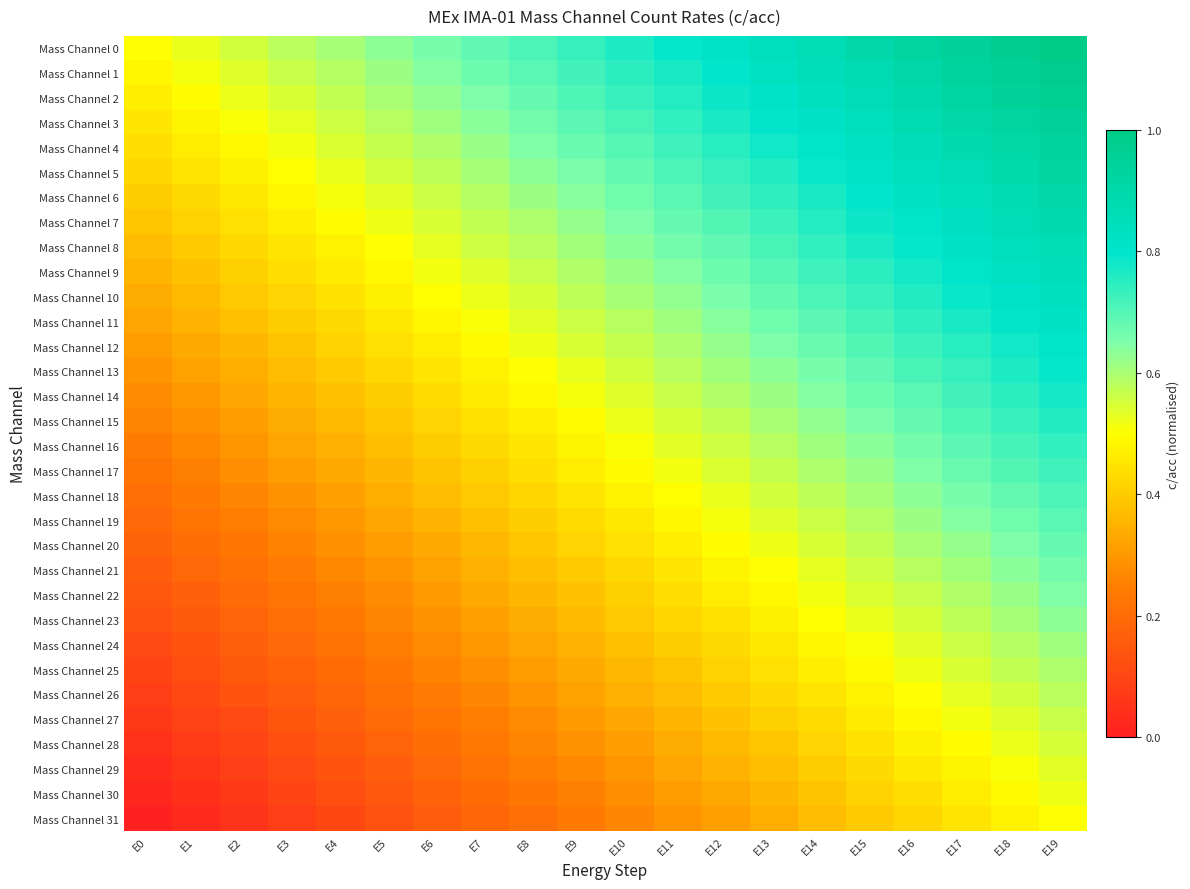

Reading left to right, transcribe all the data shown in this chart.

Mass Channel 0: E0=0.5	E1=0.5	E2=0.6	E3=0.6	E4=0.6	E5=0.6	E6=0.7	E7=0.7	E8=0.7	E9=0.7	E10=0.8	E11=0.8	E12=0.8	E13=0.8	E14=0.9	E15=0.9	E16=0.9	E17=0.9	E18=1.0	E19=1.0
Mass Channel 1: E0=0.5	E1=0.5	E2=0.5	E3=0.6	E4=0.6	E5=0.6	E6=0.6	E7=0.7	E8=0.7	E9=0.7	E10=0.7	E11=0.8	E12=0.8	E13=0.8	E14=0.9	E15=0.9	E16=0.9	E17=0.9	E18=1.0	E19=1.0
Mass Channel 2: E0=0.5	E1=0.5	E2=0.5	E3=0.5	E4=0.6	E5=0.6	E6=0.6	E7=0.7	E8=0.7	E9=0.7	E10=0.7	E11=0.8	E12=0.8	E13=0.8	E14=0.8	E15=0.9	E16=0.9	E17=0.9	E18=0.9	E19=1.0
Mass Channel 3: E0=0.5	E1=0.5	E2=0.5	E3=0.5	E4=0.6	E5=0.6	E6=0.6	E7=0.6	E8=0.7	E9=0.7	E10=0.7	E11=0.7	E12=0.8	E13=0.8	E14=0.8	E15=0.8	E16=0.9	E17=0.9	E18=0.9	E19=1.0
Mass Channel 4: E0=0.4	E1=0.5	E2=0.5	E3=0.5	E4=0.5	E5=0.6	E6=0.6	E7=0.6	E8=0.6	E9=0.7	E10=0.7	E11=0.7	E12=0.8	E13=0.8	E14=0.8	E15=0.8	E16=0.9	E17=0.9	E18=0.9	E19=0.9
Mass Channel 5: E0=0.4	E1=0.4	E2=0.5	E3=0.5	E4=0.5	E5=0.6	E6=0.6	E7=0.6	E8=0.6	E9=0.7	E10=0.7	E11=0.7	E12=0.7	E13=0.8	E14=0.8	E15=0.8	E16=0.8	E17=0.9	E18=0.9	E19=0.9
Mass Channel 6: E0=0.4	E1=0.4	E2=0.5	E3=0.5	E4=0.5	E5=0.5	E6=0.6	E7=0.6	E8=0.6	E9=0.6	E10=0.7	E11=0.7	E12=0.7	E13=0.7	E14=0.8	E15=0.8	E16=0.8	E17=0.9	E18=0.9	E19=0.9
Mass Channel 7: E0=0.4	E1=0.4	E2=0.4	E3=0.5	E4=0.5	E5=0.5	E6=0.5	E7=0.6	E8=0.6	E9=0.6	E10=0.7	E11=0.7	E12=0.7	E13=0.7	E14=0.8	E15=0.8	E16=0.8	E17=0.8	E18=0.9	E19=0.9
Mass Channel 8: E0=0.4	E1=0.4	E2=0.4	E3=0.4	E4=0.5	E5=0.5	E6=0.5	E7=0.6	E8=0.6	E9=0.6	E10=0.6	E11=0.7	E12=0.7	E13=0.7	E14=0.7	E15=0.8	E16=0.8	E17=0.8	E18=0.8	E19=0.9
Mass Channel 9: E0=0.4	E1=0.4	E2=0.4	E3=0.4	E4=0.5	E5=0.5	E6=0.5	E7=0.5	E8=0.6	E9=0.6	E10=0.6	E11=0.6	E12=0.7	E13=0.7	E14=0.7	E15=0.7	E16=0.8	E17=0.8	E18=0.8	E19=0.9
Mass Channel 10: E0=0.3	E1=0.4	E2=0.4	E3=0.4	E4=0.4	E5=0.5	E6=0.5	E7=0.5	E8=0.5	E9=0.6	E10=0.6	E11=0.6	E12=0.7	E13=0.7	E14=0.7	E15=0.7	E16=0.8	E17=0.8	E18=0.8	E19=0.8
Mass Channel 11: E0=0.3	E1=0.3	E2=0.4	E3=0.4	E4=0.4	E5=0.5	E6=0.5	E7=0.5	E8=0.5	E9=0.6	E10=0.6	E11=0.6	E12=0.6	E13=0.7	E14=0.7	E15=0.7	E16=0.7	E17=0.8	E18=0.8	E19=0.8
Mass Channel 12: E0=0.3	E1=0.3	E2=0.4	E3=0.4	E4=0.4	E5=0.4	E6=0.5	E7=0.5	E8=0.5	E9=0.5	E10=0.6	E11=0.6	E12=0.6	E13=0.6	E14=0.7	E15=0.7	E16=0.7	E17=0.8	E18=0.8	E19=0.8
Mass Channel 13: E0=0.3	E1=0.3	E2=0.3	E3=0.4	E4=0.4	E5=0.4	E6=0.4	E7=0.5	E8=0.5	E9=0.5	E10=0.6	E11=0.6	E12=0.6	E13=0.6	E14=0.7	E15=0.7	E16=0.7	E17=0.7	E18=0.8	E19=0.8
Mass Channel 14: E0=0.3	E1=0.3	E2=0.3	E3=0.4	E4=0.4	E5=0.4	E6=0.4	E7=0.5	E8=0.5	E9=0.5	E10=0.5	E11=0.6	E12=0.6	E13=0.6	E14=0.6	E15=0.7	E16=0.7	E17=0.7	E18=0.7	E19=0.8
Mass Channel 15: E0=0.3	E1=0.3	E2=0.3	E3=0.3	E4=0.4	E5=0.4	E6=0.4	E7=0.4	E8=0.5	E9=0.5	E10=0.5	E11=0.5	E12=0.6	E13=0.6	E14=0.6	E15=0.7	E16=0.7	E17=0.7	E18=0.7	E19=0.8
Mass Channel 16: E0=0.2	E1=0.3	E2=0.3	E3=0.3	E4=0.3	E5=0.4	E6=0.4	E7=0.4	E8=0.5	E9=0.5	E10=0.5	E11=0.5	E12=0.6	E13=0.6	E14=0.6	E15=0.6	E16=0.7	E17=0.7	E18=0.7	E19=0.7
Mass Channel 17: E0=0.2	E1=0.3	E2=0.3	E3=0.3	E4=0.3	E5=0.4	E6=0.4	E7=0.4	E8=0.4	E9=0.5	E10=0.5	E11=0.5	E12=0.5	E13=0.6	E14=0.6	E15=0.6	E16=0.6	E17=0.7	E18=0.7	E19=0.7
Mass Channel 18: E0=0.2	E1=0.2	E2=0.3	E3=0.3	E4=0.3	E5=0.3	E6=0.4	E7=0.4	E8=0.4	E9=0.4	E10=0.5	E11=0.5	E12=0.5	E13=0.6	E14=0.6	E15=0.6	E16=0.6	E17=0.7	E18=0.7	E19=0.7
Mass Channel 19: E0=0.2	E1=0.2	E2=0.2	E3=0.3	E4=0.3	E5=0.3	E6=0.4	E7=0.4	E8=0.4	E9=0.4	E10=0.5	E11=0.5	E12=0.5	E13=0.5	E14=0.6	E15=0.6	E16=0.6	E17=0.6	E18=0.7	E19=0.7
Mass Channel 20: E0=0.2	E1=0.2	E2=0.2	E3=0.3	E4=0.3	E5=0.3	E6=0.3	E7=0.4	E8=0.4	E9=0.4	E10=0.4	E11=0.5	E12=0.5	E13=0.5	E14=0.5	E15=0.6	E16=0.6	E17=0.6	E18=0.7	E19=0.7
Mass Channel 21: E0=0.2	E1=0.2	E2=0.2	E3=0.2	E4=0.3	E5=0.3	E6=0.3	E7=0.3	E8=0.4	E9=0.4	E10=0.4	E11=0.5	E12=0.5	E13=0.5	E14=0.5	E15=0.6	E16=0.6	E17=0.6	E18=0.6	E19=0.7
Mass Channel 22: E0=0.1	E1=0.2	E2=0.2	E3=0.2	E4=0.3	E5=0.3	E6=0.3	E7=0.3	E8=0.4	E9=0.4	E10=0.4	E11=0.4	E12=0.5	E13=0.5	E14=0.5	E15=0.5	E16=0.6	E17=0.6	E18=0.6	E19=0.6
Mass Channel 23: E0=0.1	E1=0.2	E2=0.2	E3=0.2	E4=0.2	E5=0.3	E6=0.3	E7=0.3	E8=0.3	E9=0.4	E10=0.4	E11=0.4	E12=0.4	E13=0.5	E14=0.5	E15=0.5	E16=0.6	E17=0.6	E18=0.6	E19=0.6
Mass Channel 24: E0=0.1	E1=0.1	E2=0.2	E3=0.2	E4=0.2	E5=0.2	E6=0.3	E7=0.3	E8=0.3	E9=0.3	E10=0.4	E11=0.4	E12=0.4	E13=0.5	E14=0.5	E15=0.5	E16=0.5	E17=0.6	E18=0.6	E19=0.6
Mass Channel 25: E0=0.1	E1=0.1	E2=0.1	E3=0.2	E4=0.2	E5=0.2	E6=0.3	E7=0.3	E8=0.3	E9=0.3	E10=0.4	E11=0.4	E12=0.4	E13=0.4	E14=0.5	E15=0.5	E16=0.5	E17=0.5	E18=0.6	E19=0.6
Mass Channel 26: E0=0.1	E1=0.1	E2=0.1	E3=0.2	E4=0.2	E5=0.2	E6=0.2	E7=0.3	E8=0.3	E9=0.3	E10=0.3	E11=0.4	E12=0.4	E13=0.4	E14=0.4	E15=0.5	E16=0.5	E17=0.5	E18=0.6	E19=0.6
Mass Channel 27: E0=0.1	E1=0.1	E2=0.1	E3=0.1	E4=0.2	E5=0.2	E6=0.2	E7=0.2	E8=0.3	E9=0.3	E10=0.3	E11=0.4	E12=0.4	E13=0.4	E14=0.4	E15=0.5	E16=0.5	E17=0.5	E18=0.5	E19=0.6
Mass Channel 28: E0=0.0	E1=0.1	E2=0.1	E3=0.1	E4=0.2	E5=0.2	E6=0.2	E7=0.2	E8=0.3	E9=0.3	E10=0.3	E11=0.3	E12=0.4	E13=0.4	E14=0.4	E15=0.4	E16=0.5	E17=0.5	E18=0.5	E19=0.5
Mass Channel 29: E0=0.0	E1=0.1	E2=0.1	E3=0.1	E4=0.1	E5=0.2	E6=0.2	E7=0.2	E8=0.2	E9=0.3	E10=0.3	E11=0.3	E12=0.3	E13=0.4	E14=0.4	E15=0.4	E16=0.5	E17=0.5	E18=0.5	E19=0.5
Mass Channel 30: E0=0.0	E1=0.0	E2=0.1	E3=0.1	E4=0.1	E5=0.1	E6=0.2	E7=0.2	E8=0.2	E9=0.3	E10=0.3	E11=0.3	E12=0.3	E13=0.4	E14=0.4	E15=0.4	E16=0.4	E17=0.5	E18=0.5	E19=0.5
Mass Channel 31: E0=0.0	E1=0.0	E2=0.1	E3=0.1	E4=0.1	E5=0.1	E6=0.2	E7=0.2	E8=0.2	E9=0.2	E10=0.3	E11=0.3	E12=0.3	E13=0.3	E14=0.4	E15=0.4	E16=0.4	E17=0.4	E18=0.5	E19=0.5